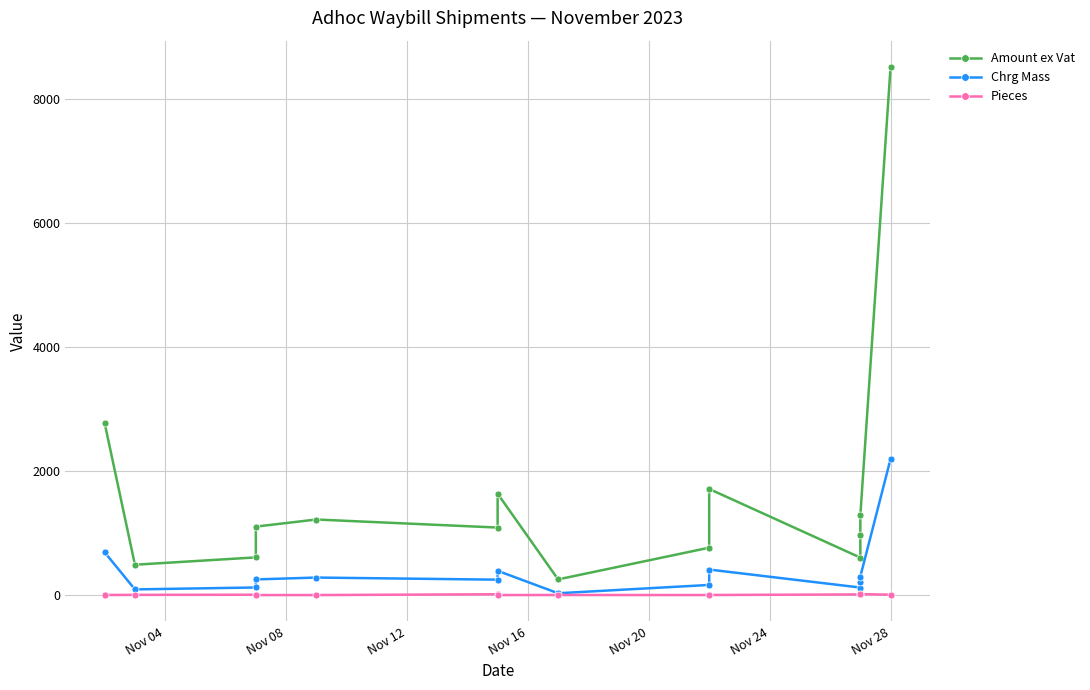

How many values in the Chrg Mass series are below 253?

7